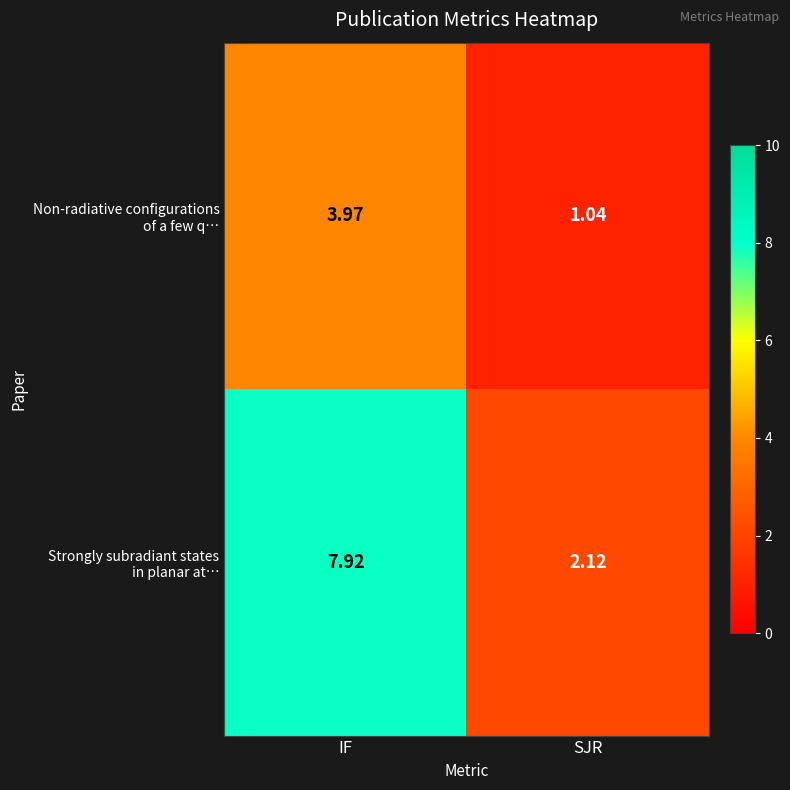

Which has a higher value, SJR or IF?

IF